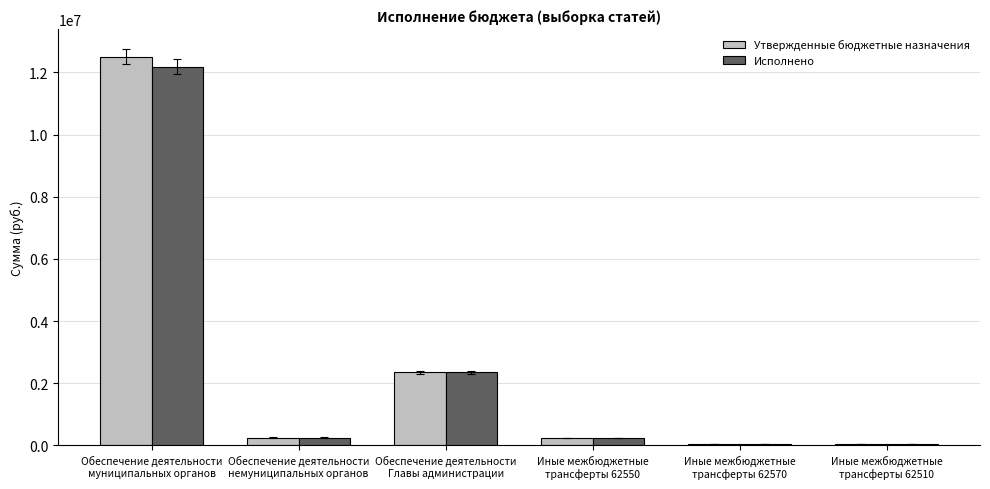

What is the greatest value displayed?

12506843.2